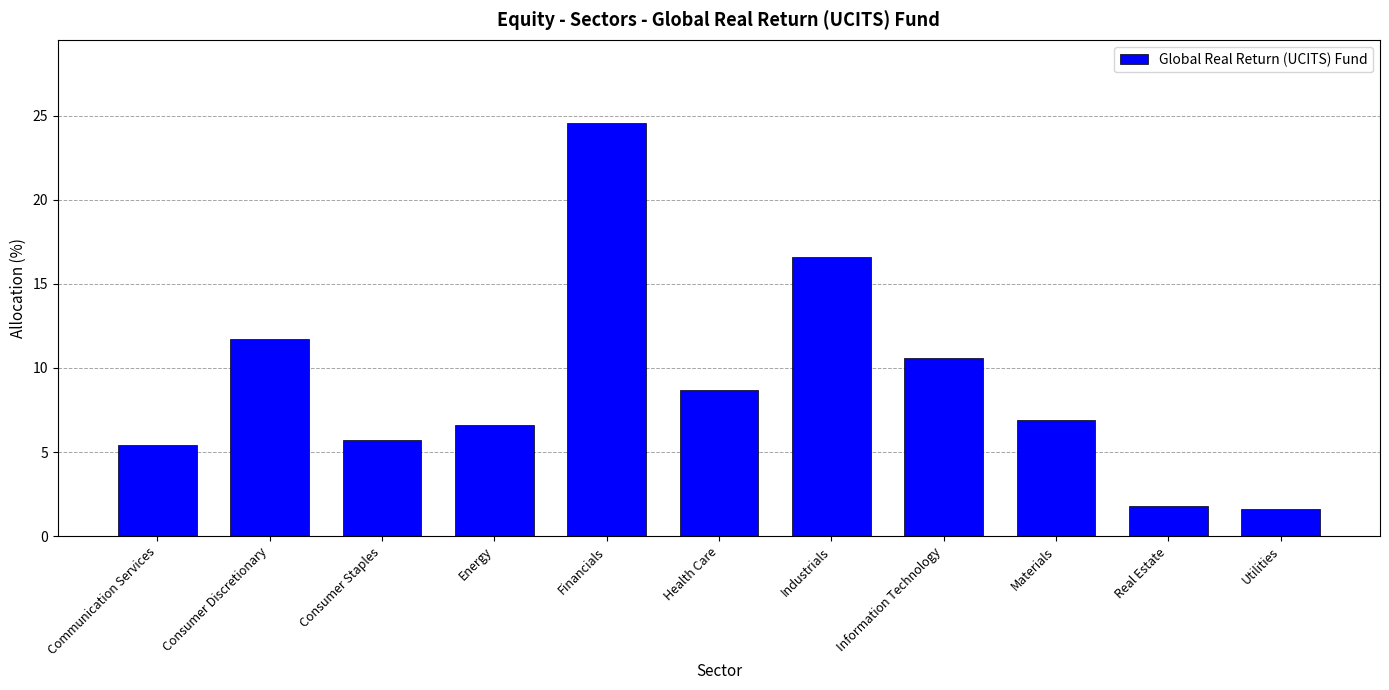

What is the label of the 10th bar from the right?

Consumer Discretionary